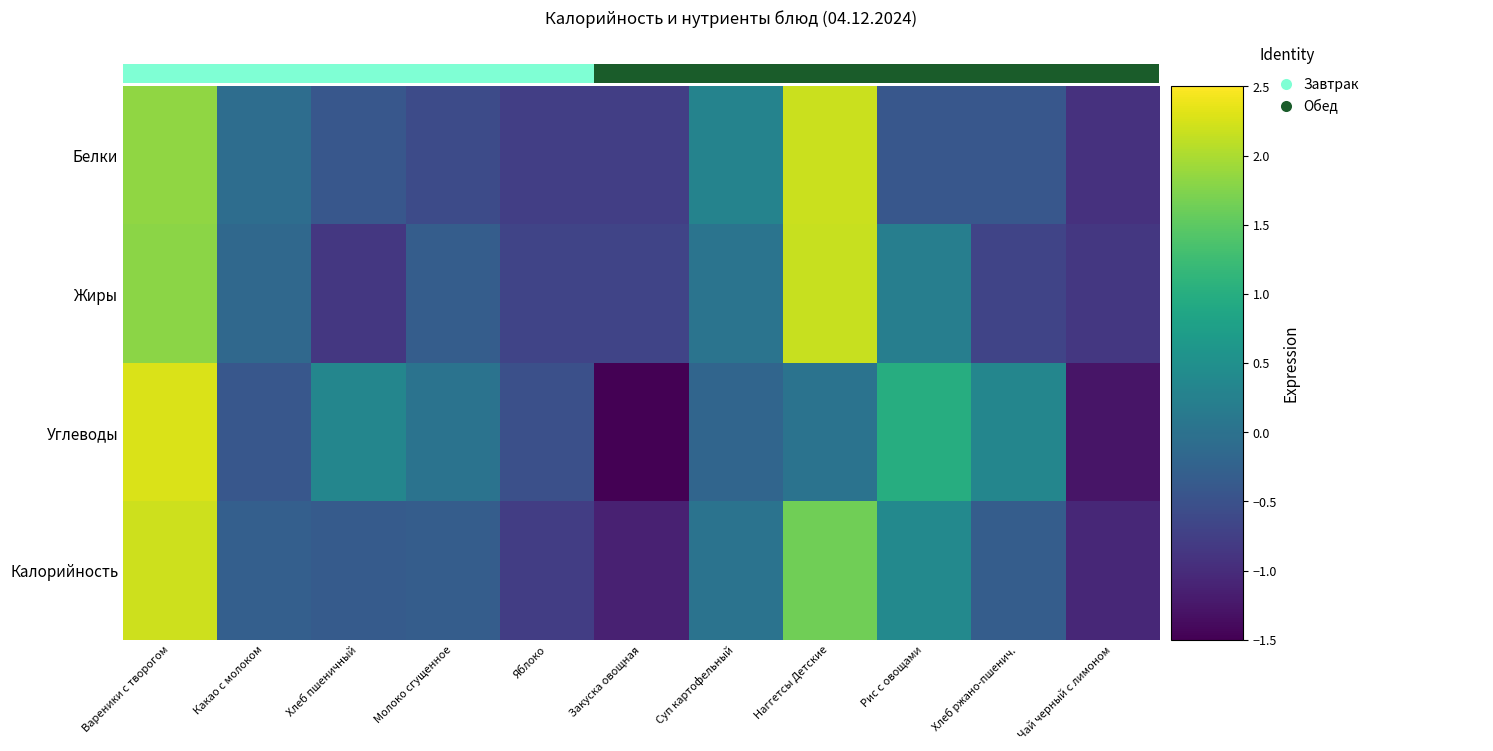

What is the difference between the maximum and second lowest values in the row_0 series?

2.9